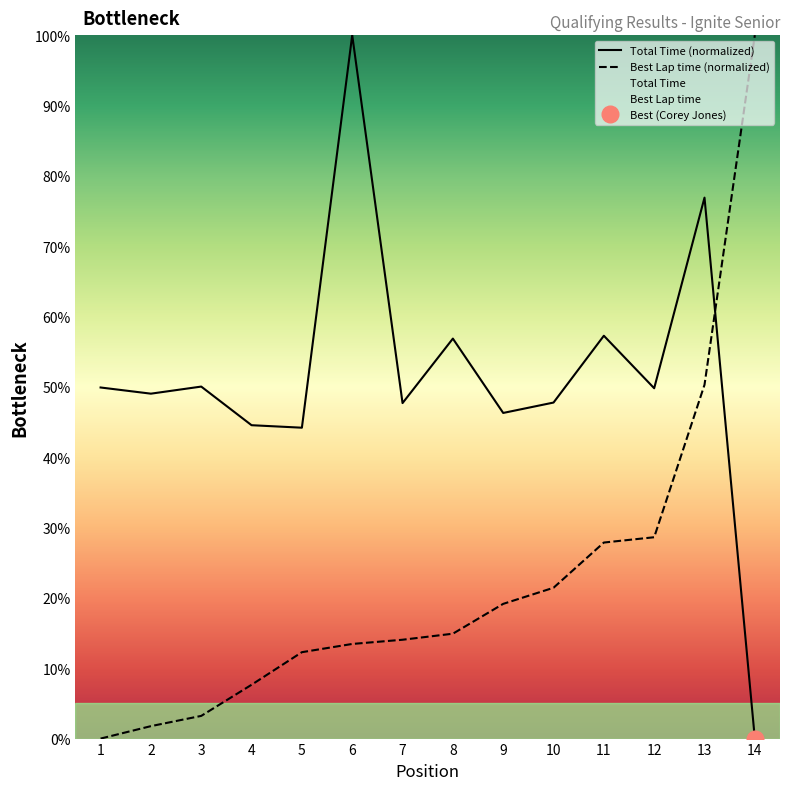

Which series has the largest total across all categories?

Total Time (normalized)